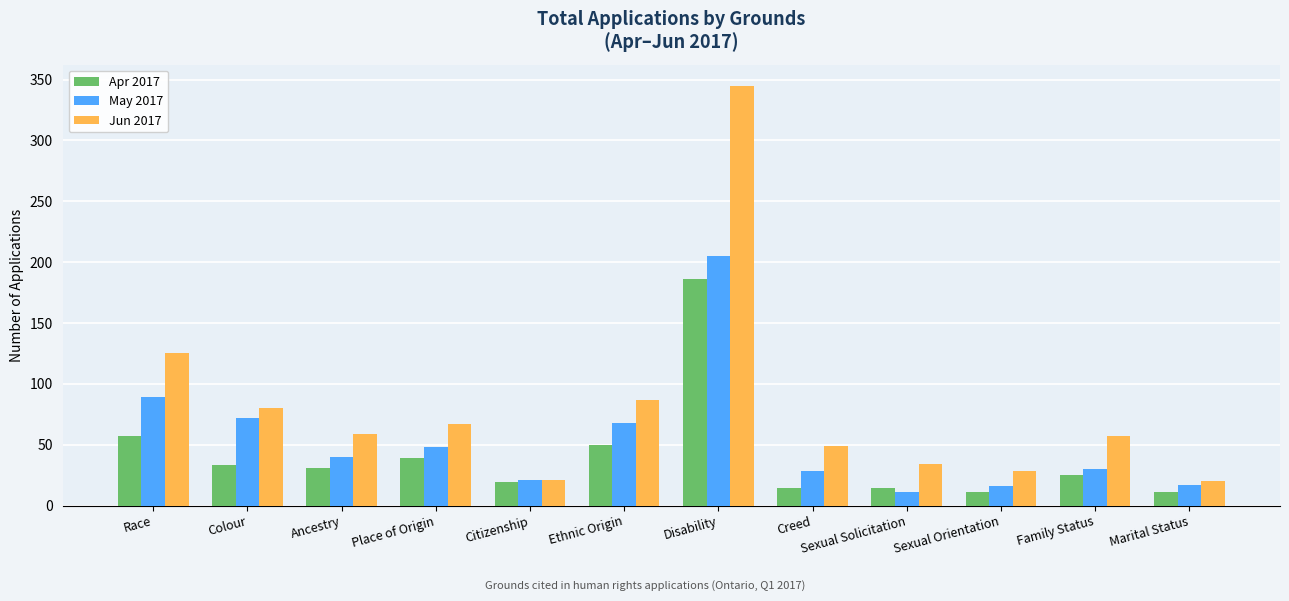

Count the number of data series in this chart.

3